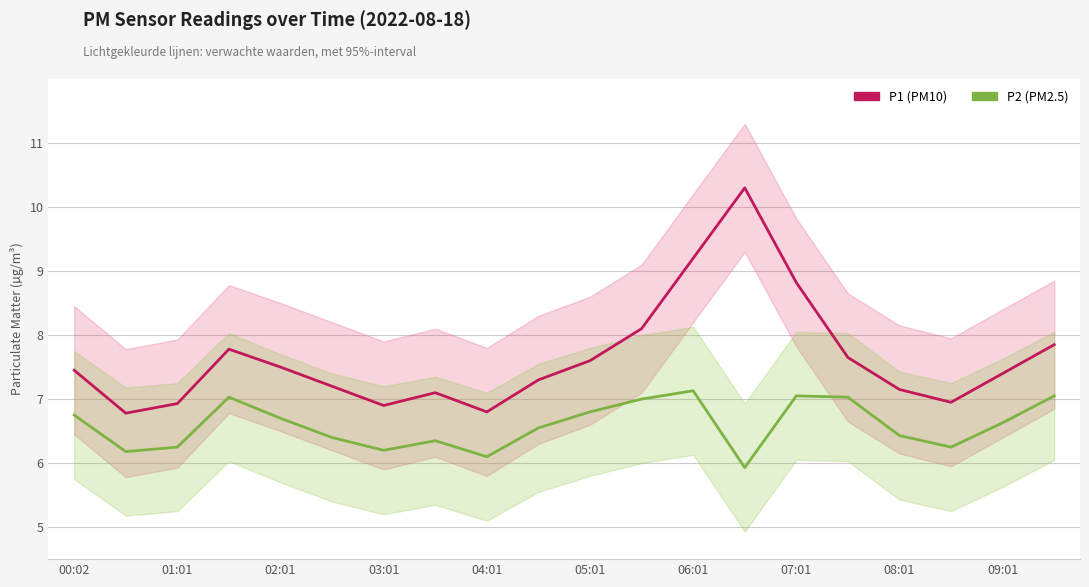

At 01:01, list the series in order from smallest to largest.

P2 (PM2.5), P1 (PM10)